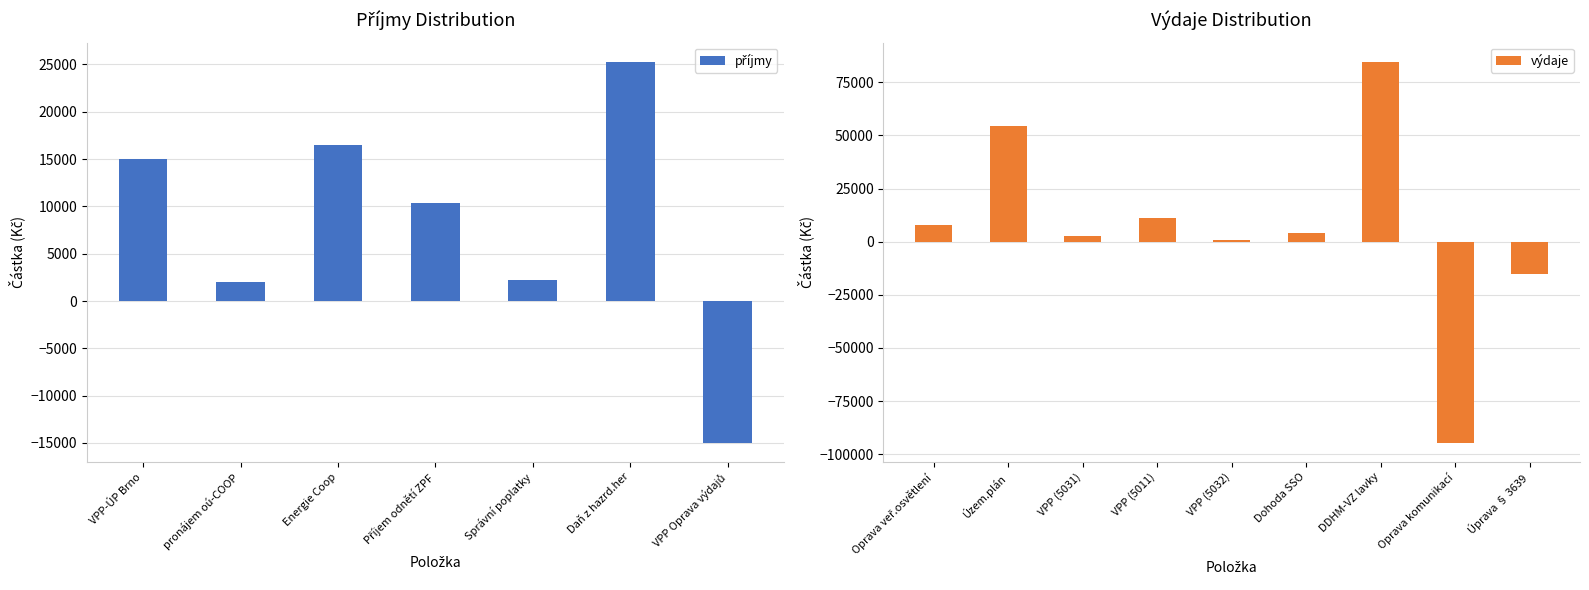

Which category has the highest value in the výdaje series?

DDHM-VZ lavky